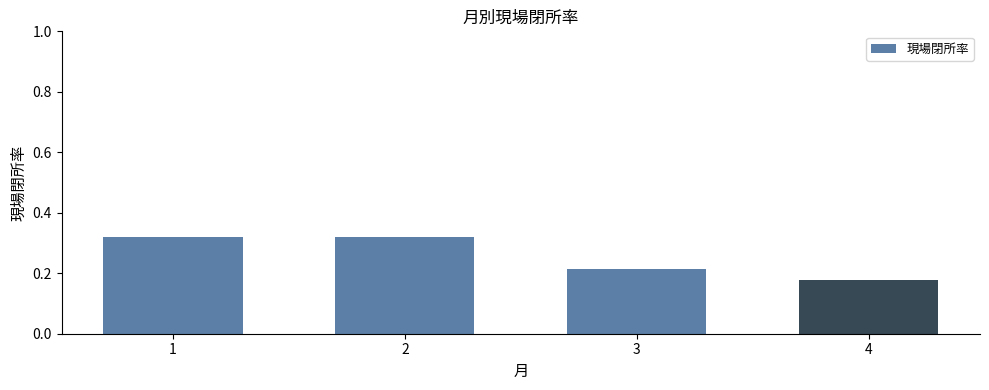

Count the number of data series in this chart.

1